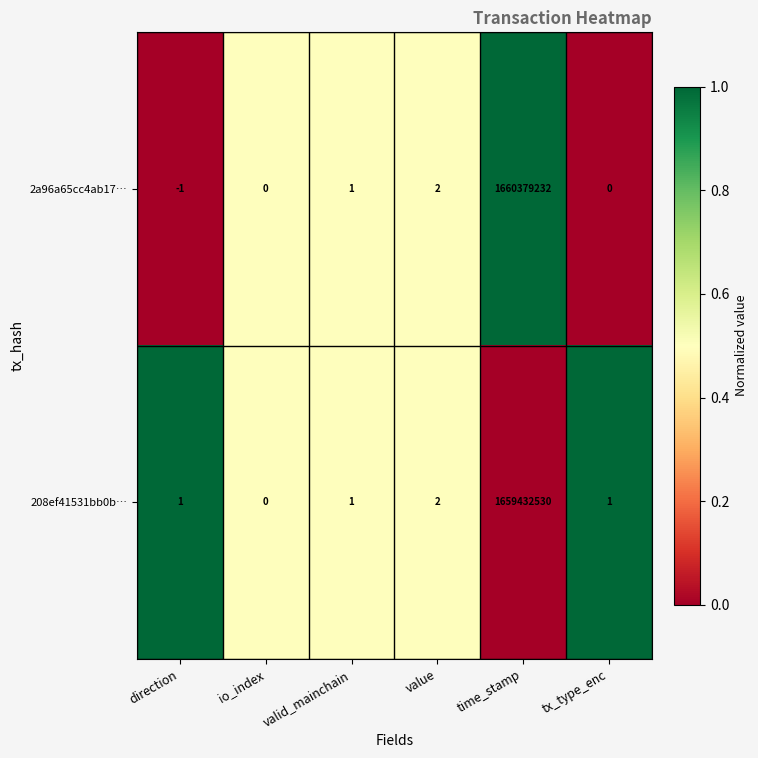

Where is 208ef41531bb0b… nearest to the value 829716265?

value